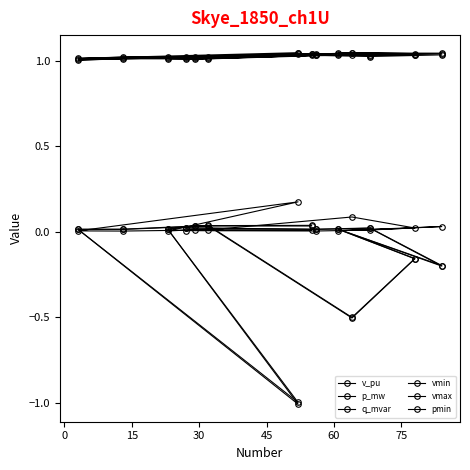

What is the difference between the highest and lowest values at 0?

1.0